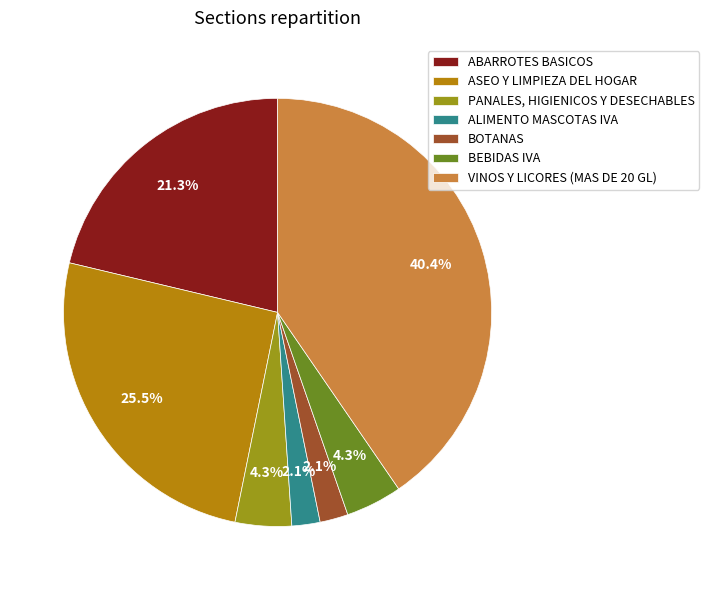

Combined, what portion of the pie is BOTANAS and PANALES, HIGIENICOS Y DESECHABLES?

6.4%